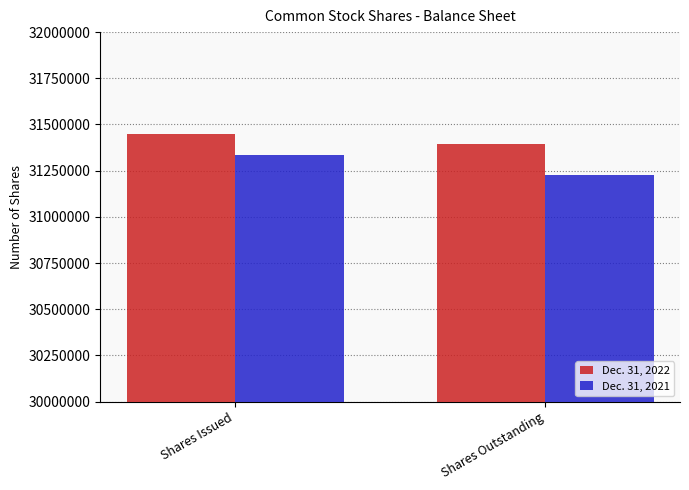

What is the label of the 1st bar from the right?

Shares Outstanding